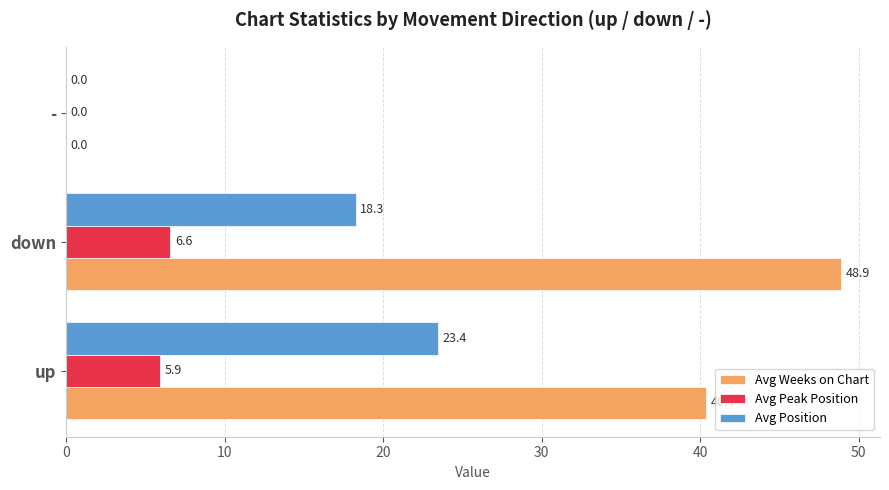

Which series has the largest total across all categories?

Avg Weeks on Chart